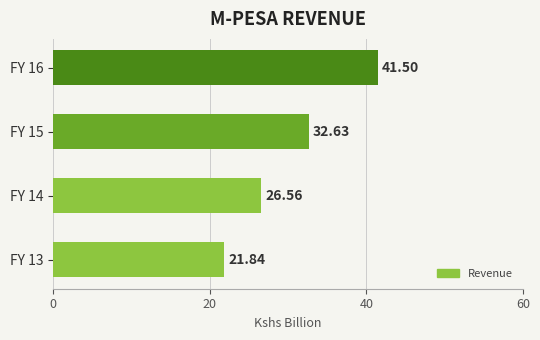

How many values are below 32?

2